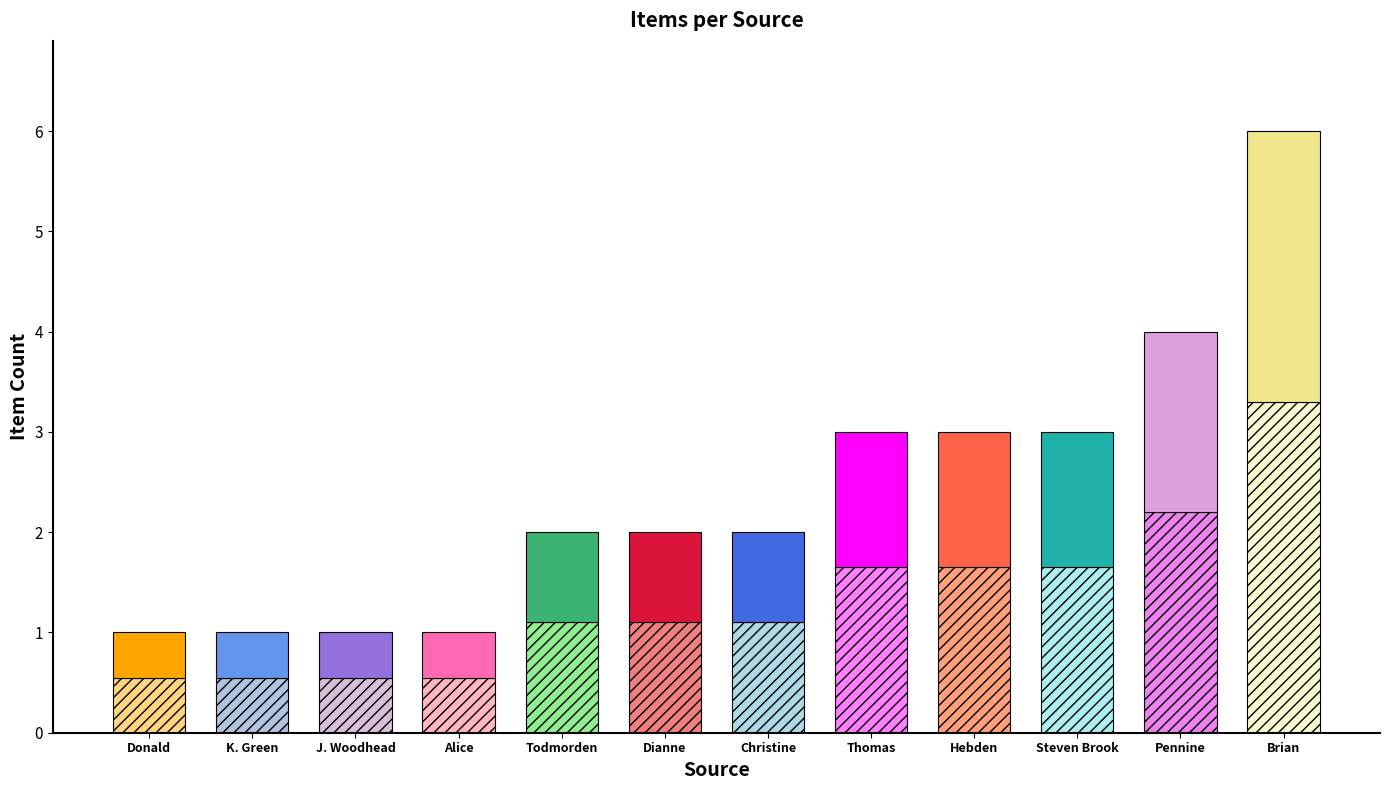

Is the value of Item Count at Alice Longstaff greater than the value of Public at Brian Sutcliffe?

No